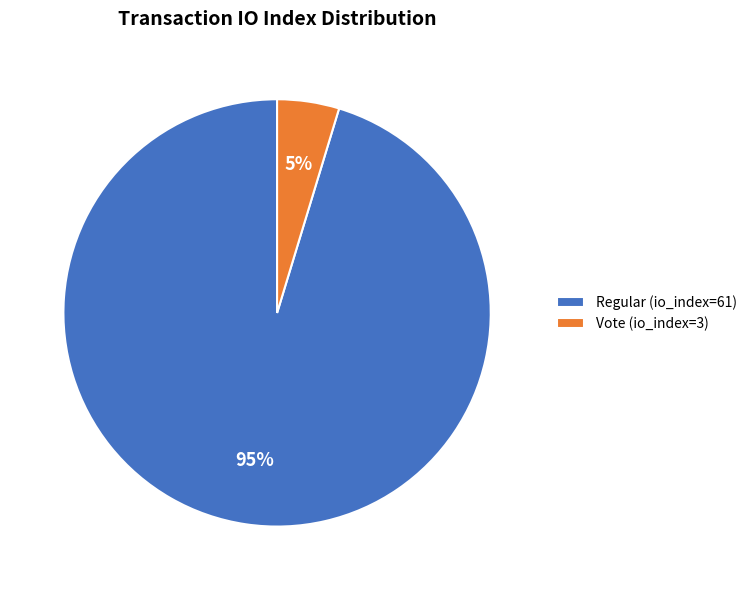

To the nearest percent, what is the combined percentage of Vote (io_index=3) and Regular (io_index=61)?

100%